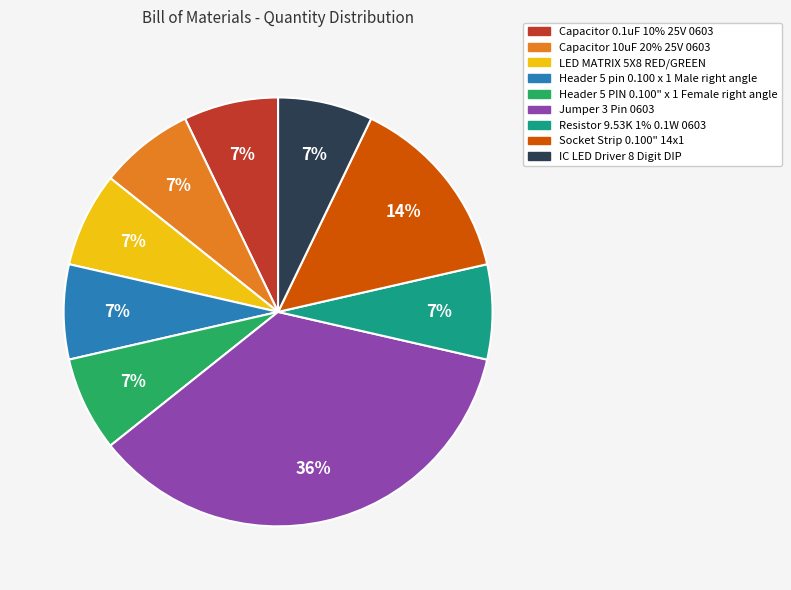

Count the number of slices in the pie.

9